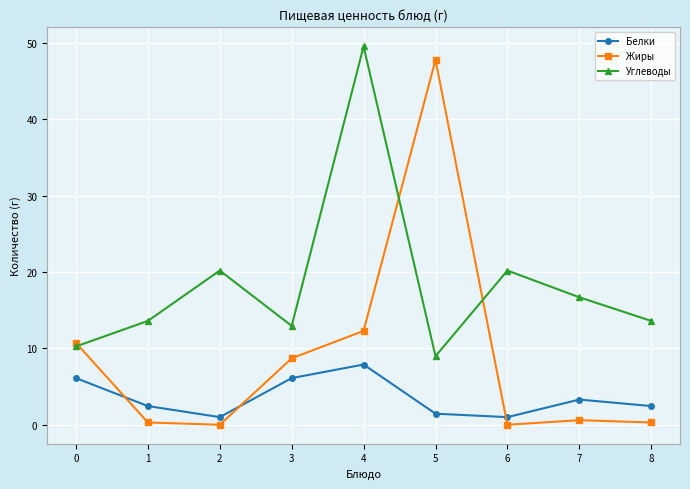

Which series has the largest total across all categories?

Углеводы